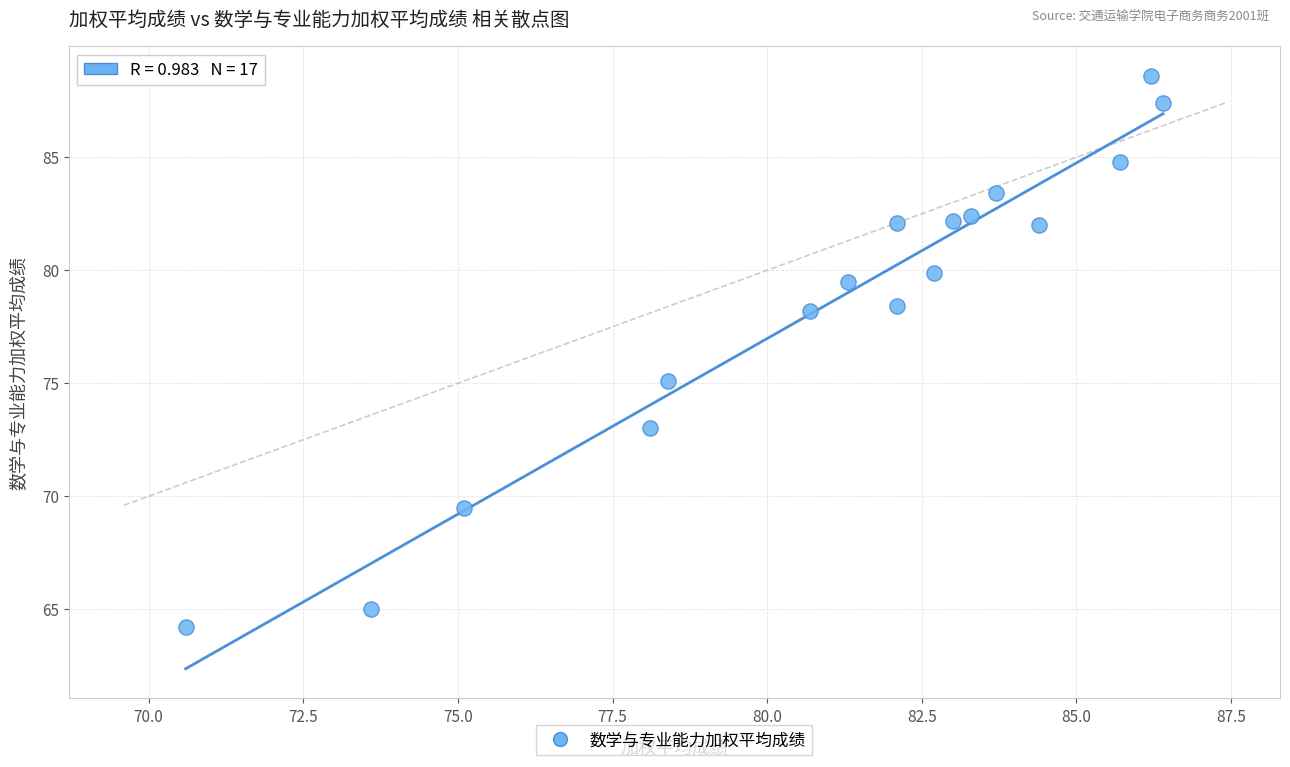

What is the range of Y values (max minus min)?

24.4